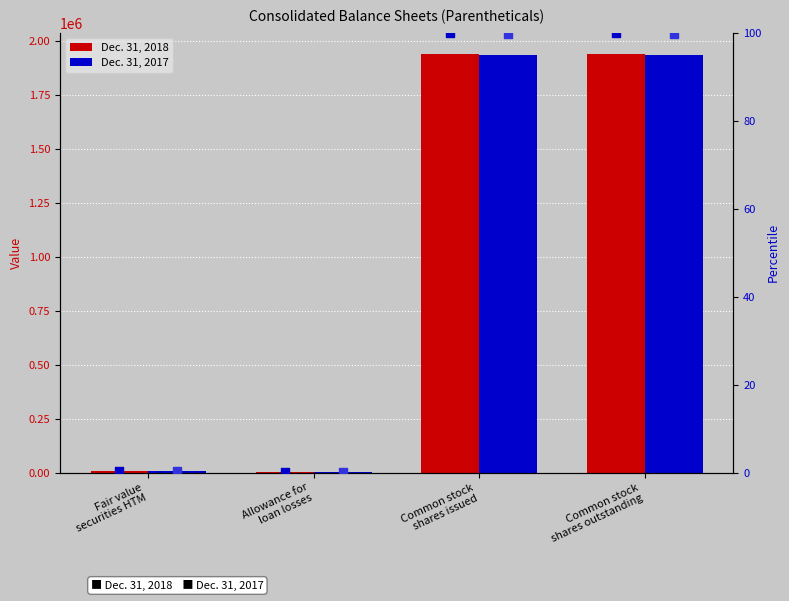

Which series reaches the minimum Y coordinate?

2017 percentile